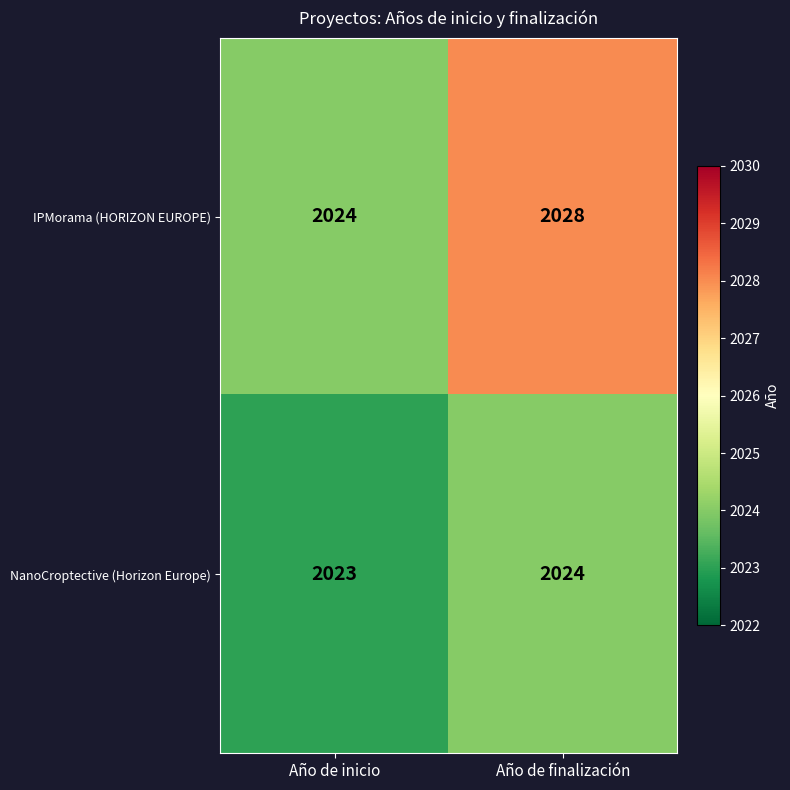

Where is NanoCroptective (Horizon Europe) nearest to the value 2023?

Año de inicio